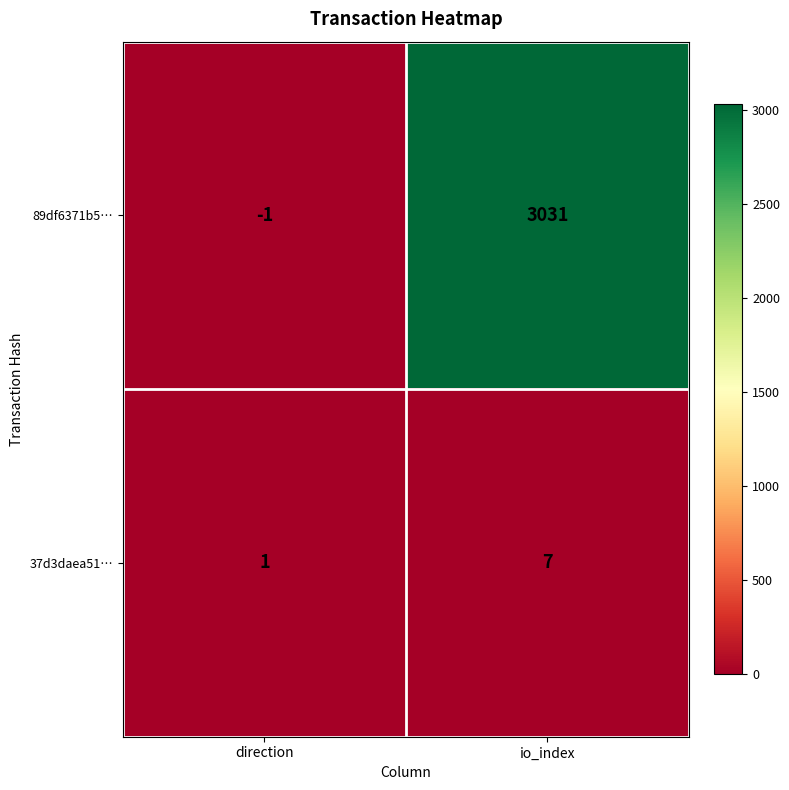

What is the greatest value displayed?

3031